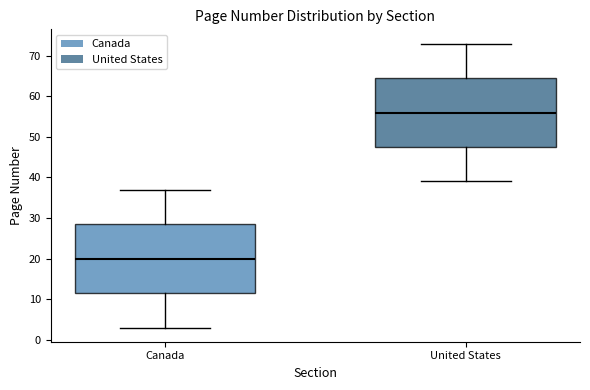

Reading left to right, read every box against the y-axis: the position of its median line, the range the box covers, and the ends of its whiskers. The values are not printed on the chart, so give them approximately, as read against the axis.

Canada: median 20, box 12 to 29, whiskers 3 to 37
United States: median 56, box 48 to 65, whiskers 39 to 73